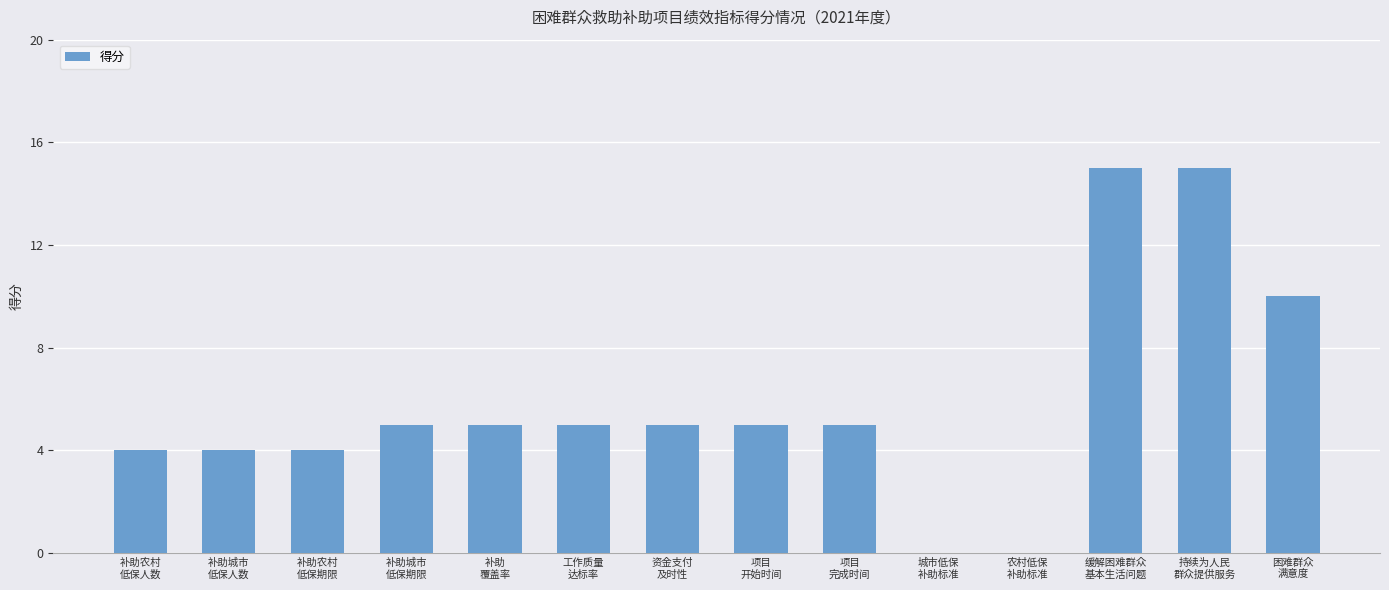

What is the sum of all values?

82